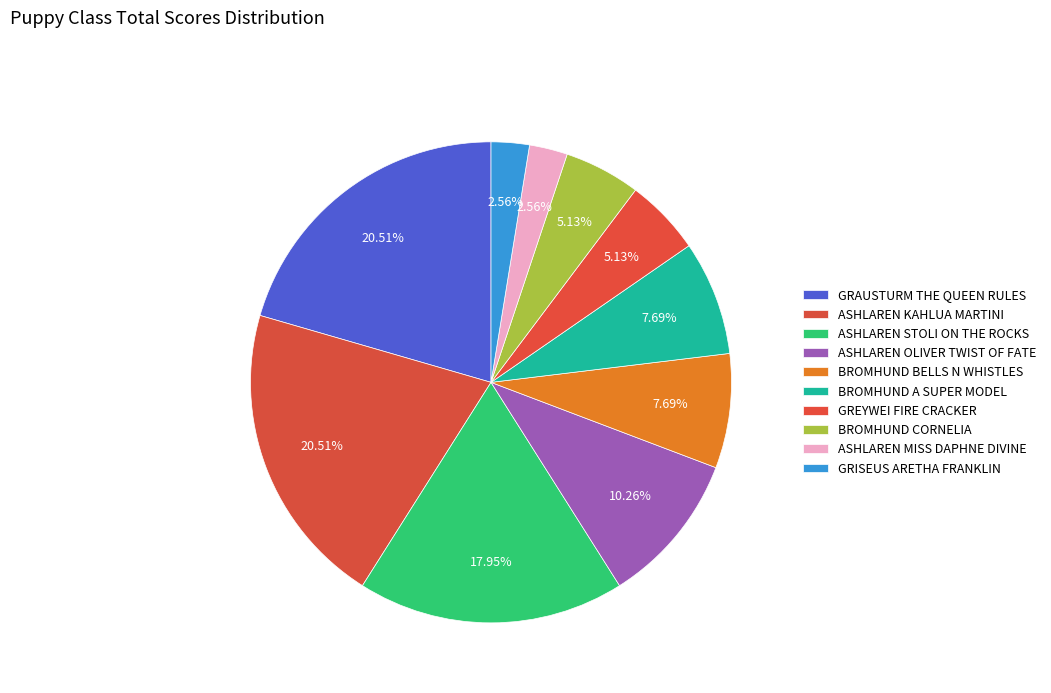

To the nearest percent, what percentage of the pie is ASHLAREN KAHLUA MARTINI?

21%